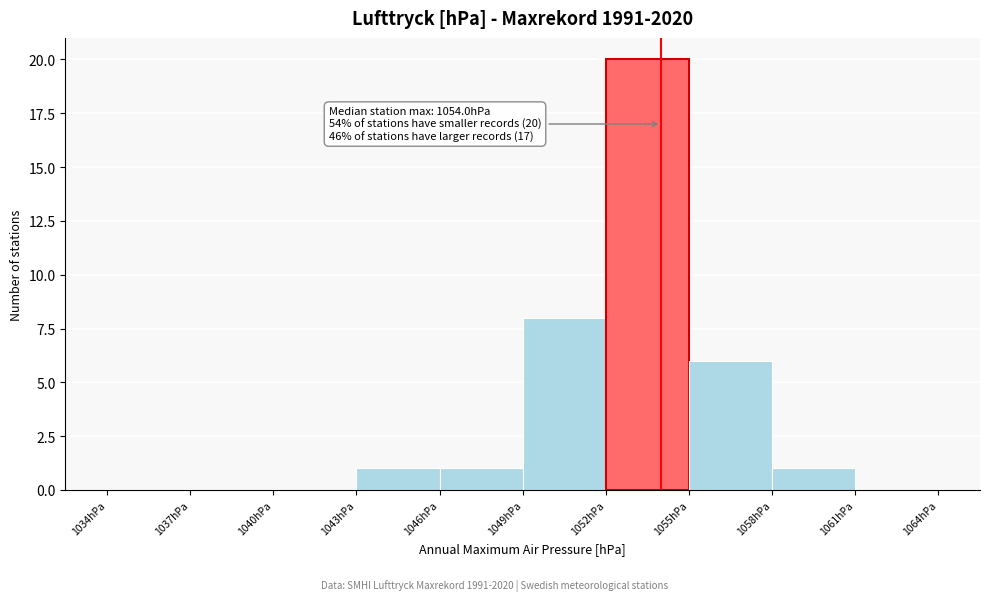

Over which range of the x-axis is the bar tallest?

1052 to 1055